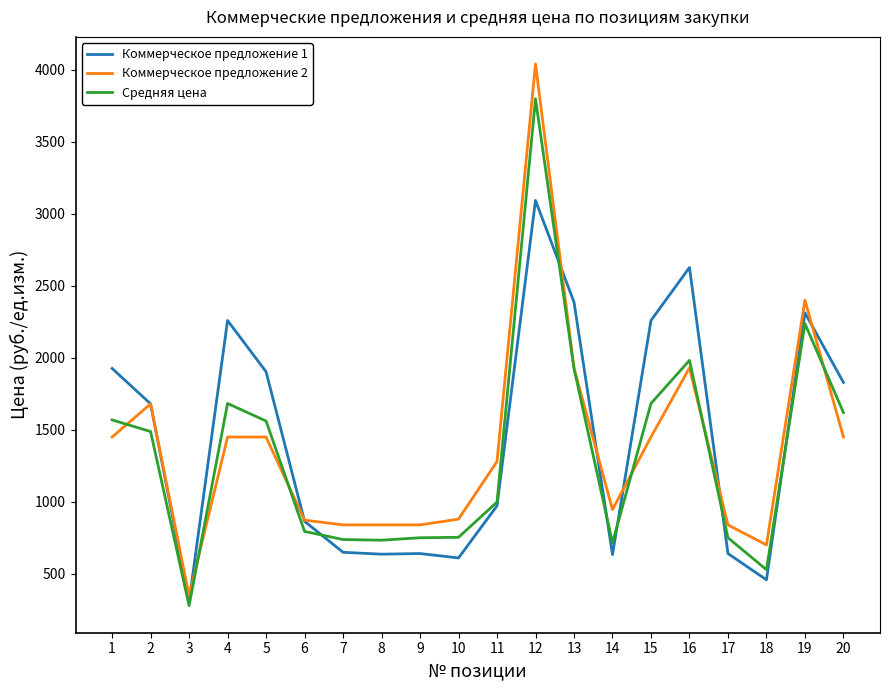

What are all the series names shown in the legend?

Коммерческое предложение 1, Коммерческое предложение 2, Средняя цена